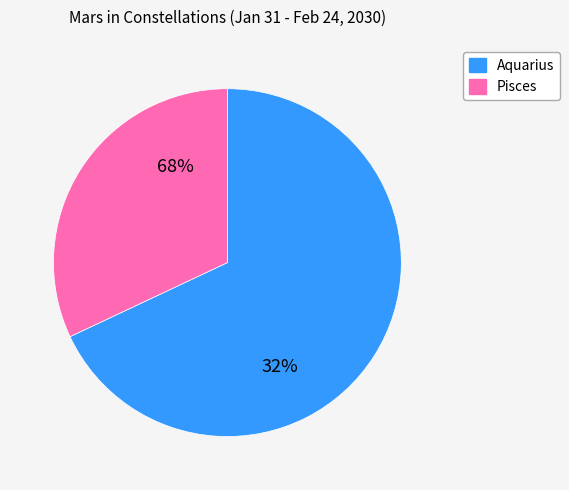

How many segments does this pie chart have?

2